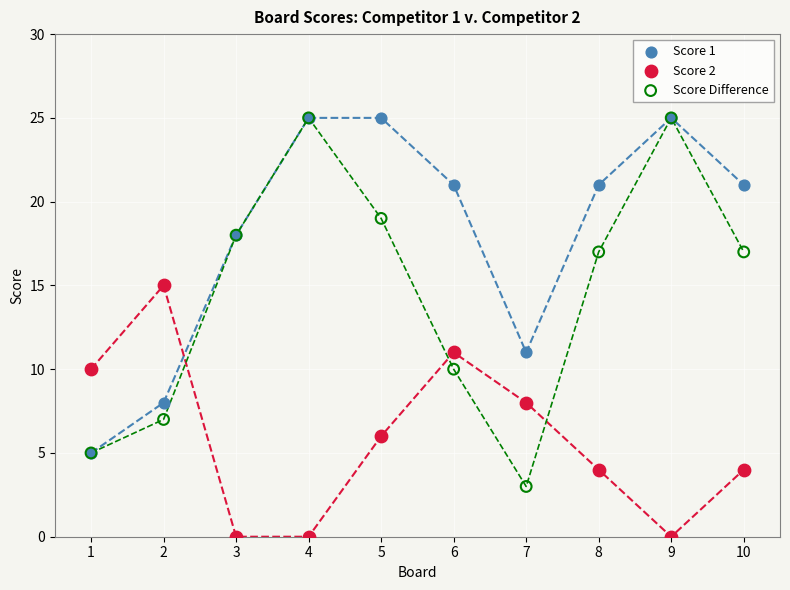

In the Score Difference series, what Y value is closest to 14?

17